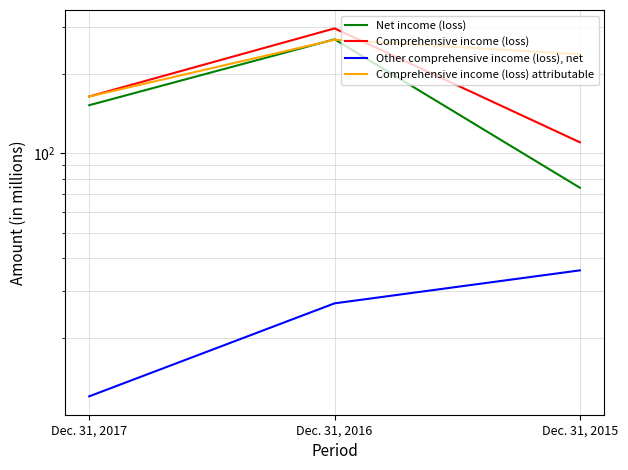

Which series changed the most between Dec. 31, 2017 and Dec. 31, 2016?

Comprehensive income (loss)